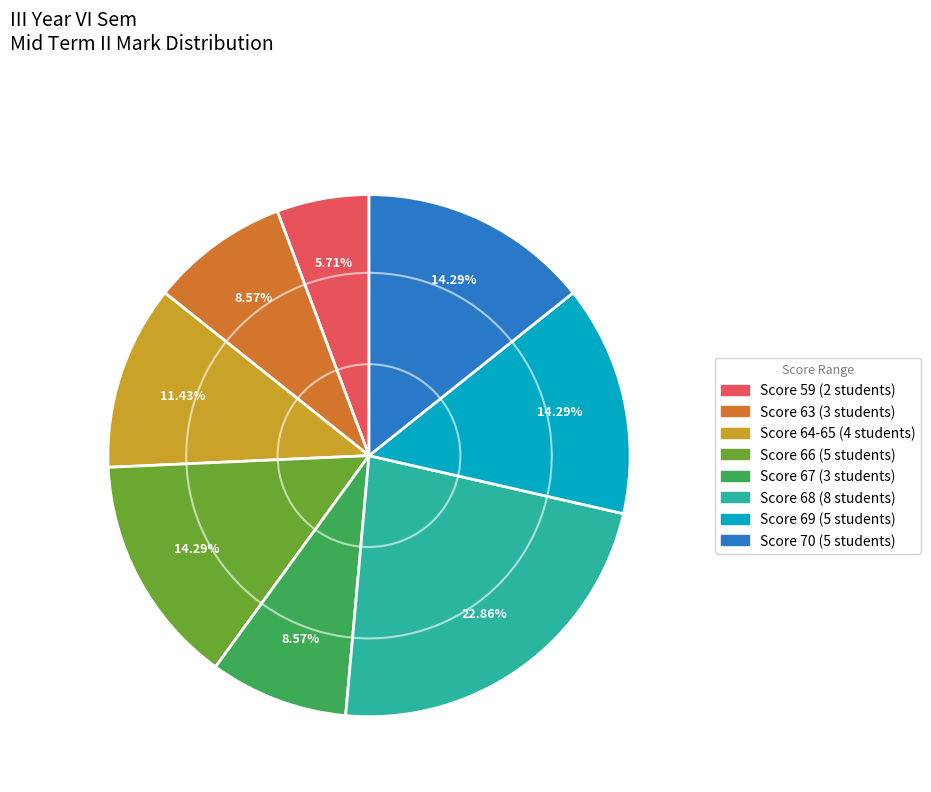

Is there a majority slice in this chart?

No